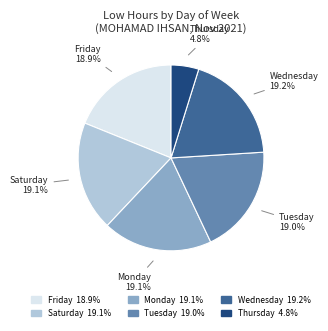

What percentage do Tuesday 19.0% and Friday 18.9% together represent?

37.9%